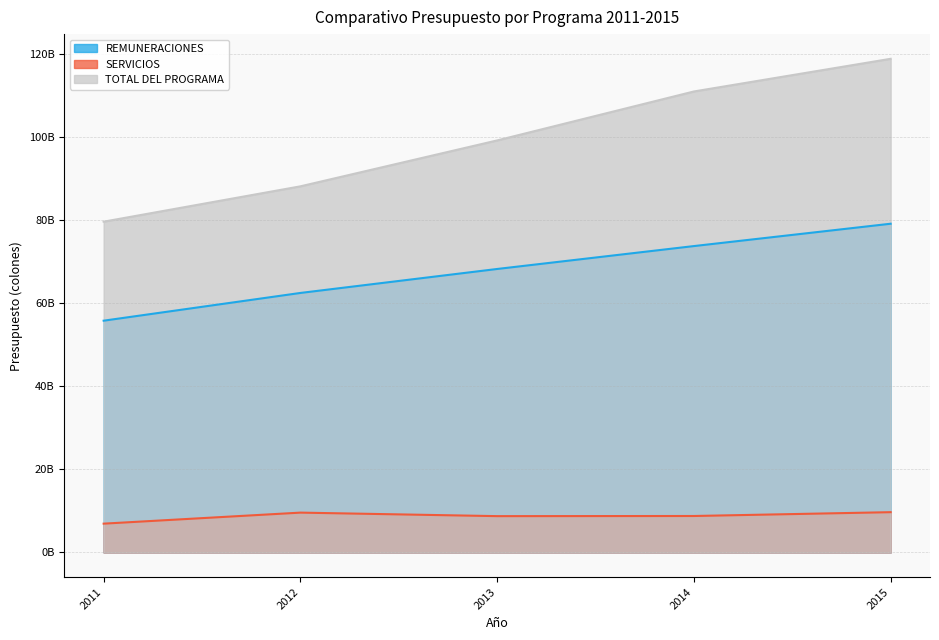

Reading left to right, what are all the values shown in this chart?

REMUNERACIONES: 55833424000.0	62515248000.0	68289603185.0	73806703756.0	79190299237.0
SERVICIOS: 6941106486.0	9598358754.7	8751128098.9	8785459500.6	9705821560.0
TOTAL DEL PROGRAMA: 79683833010.0	88197656451.1	99257537885.1	111048491882.0	118921043830.0